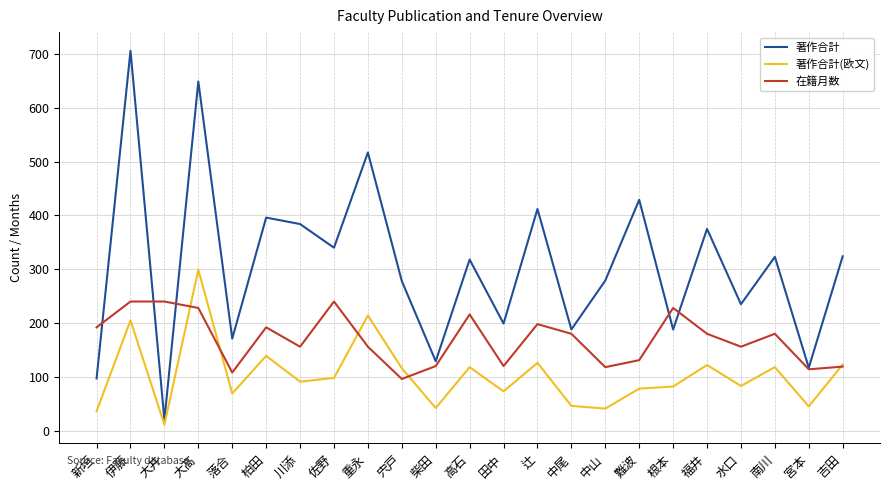

What position from the left is 南川?

21